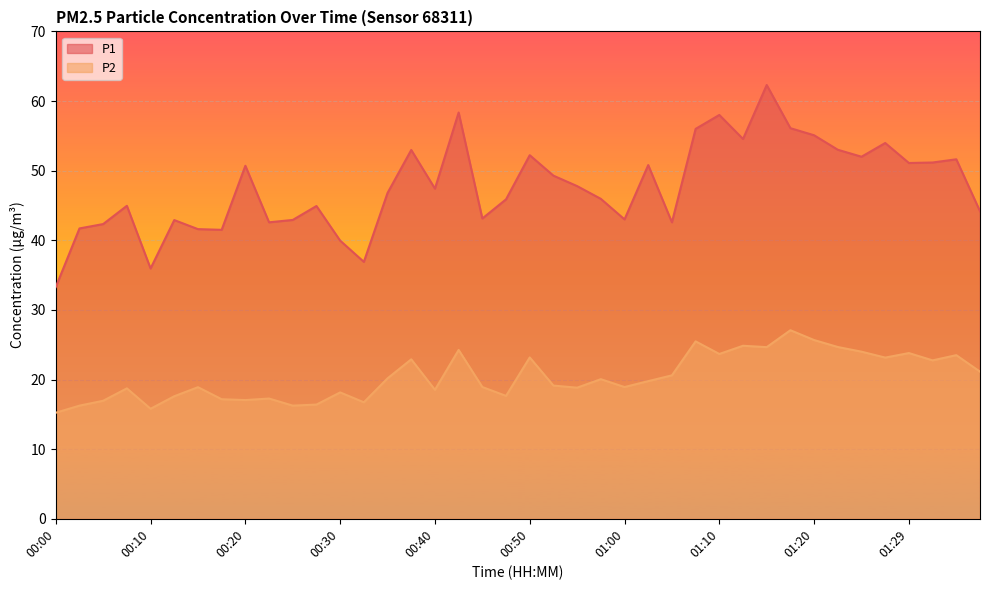

At how many categories does at least one series exceed 23?

40